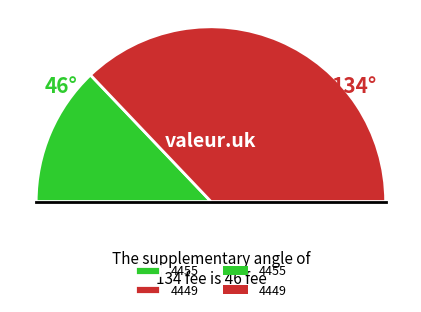

How many slices are in this pie chart?

2